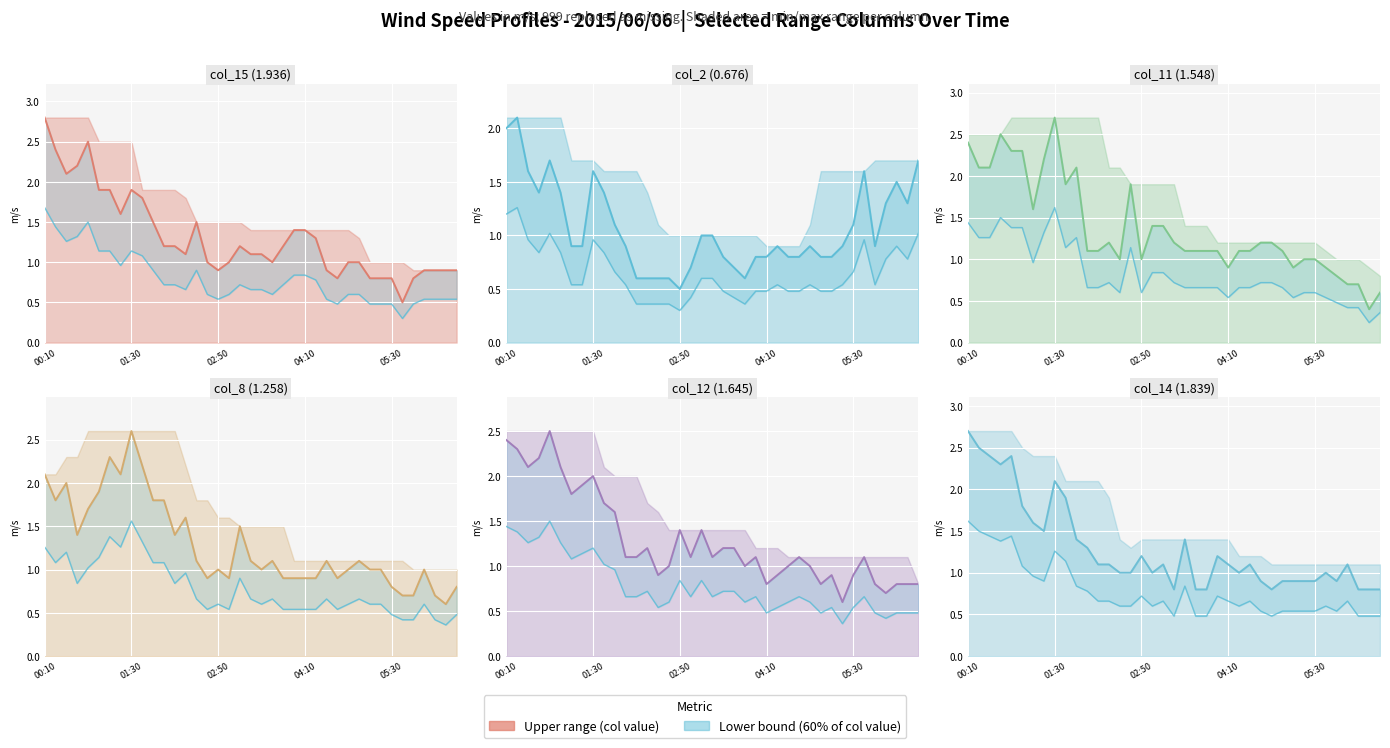

True or false: col_2 (0.676) and col_11 (1.548) intersect in this chart.

True